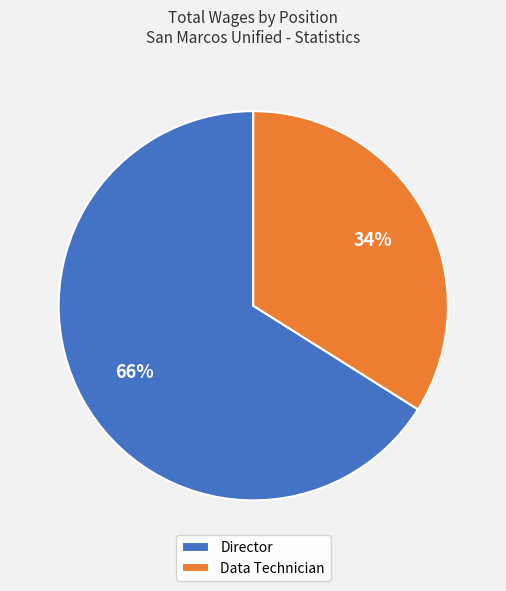

True or false: Data Technician accounts for 22% of the total.

False